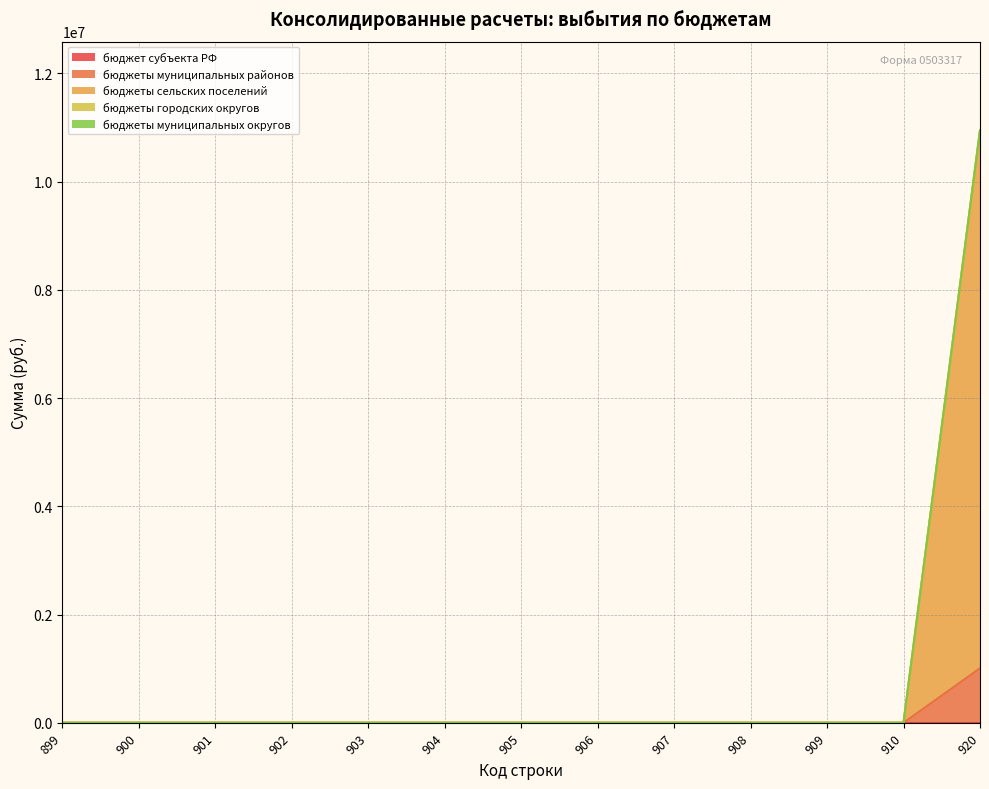

Which series has the largest total across all categories?

бюджеты сельских поселений